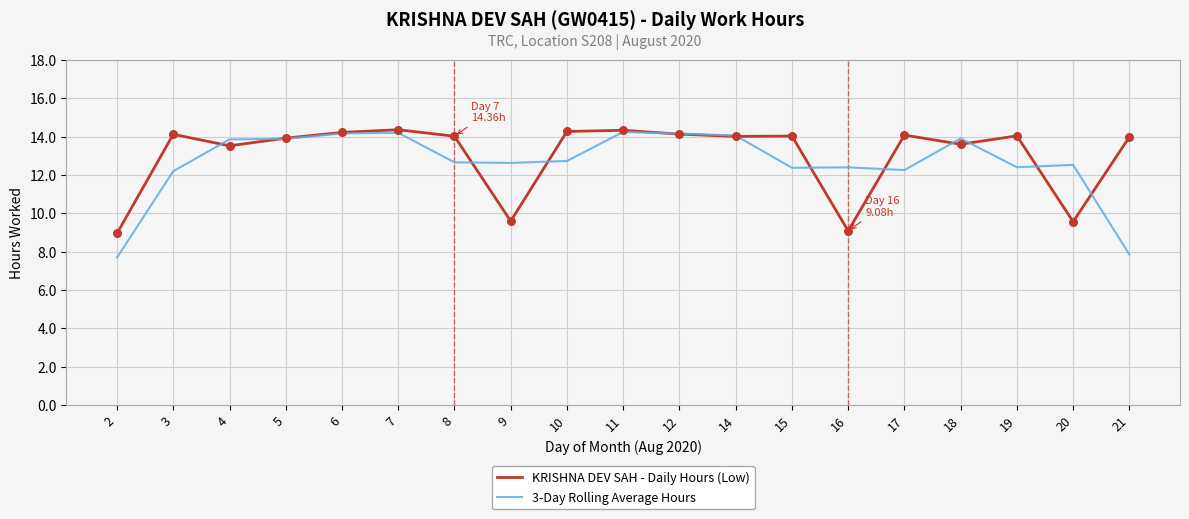

Which series has the widest spread of values?

3-Day Rolling Average Hours